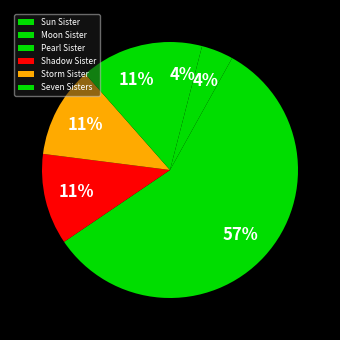

Which slice is the largest?

Pearl Sister